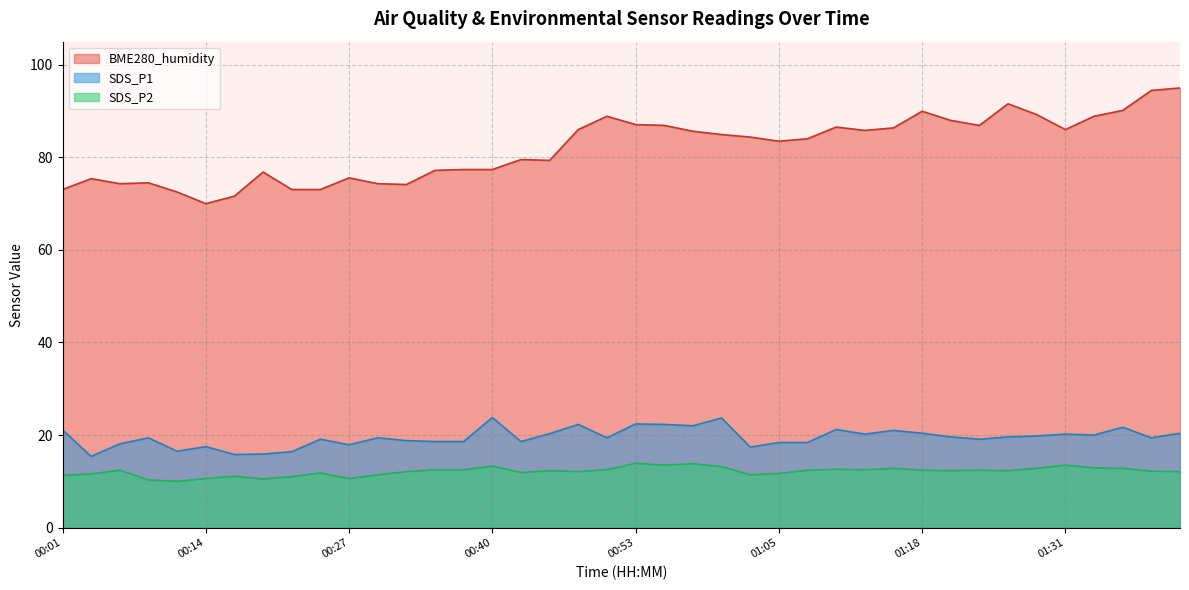

What is the average value of the BME280_humidity series?

82.0